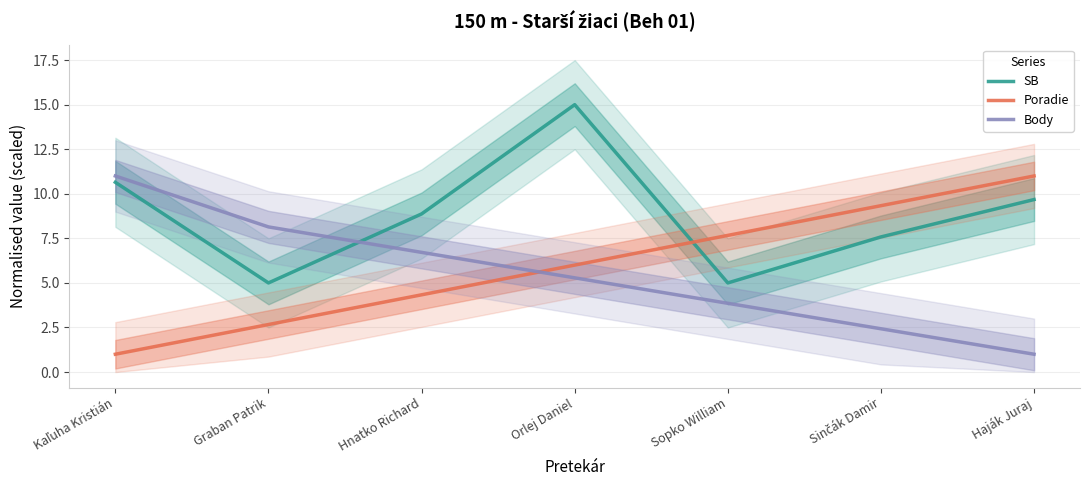

At which category is the sum across all series the highest?

Orlej Daniel